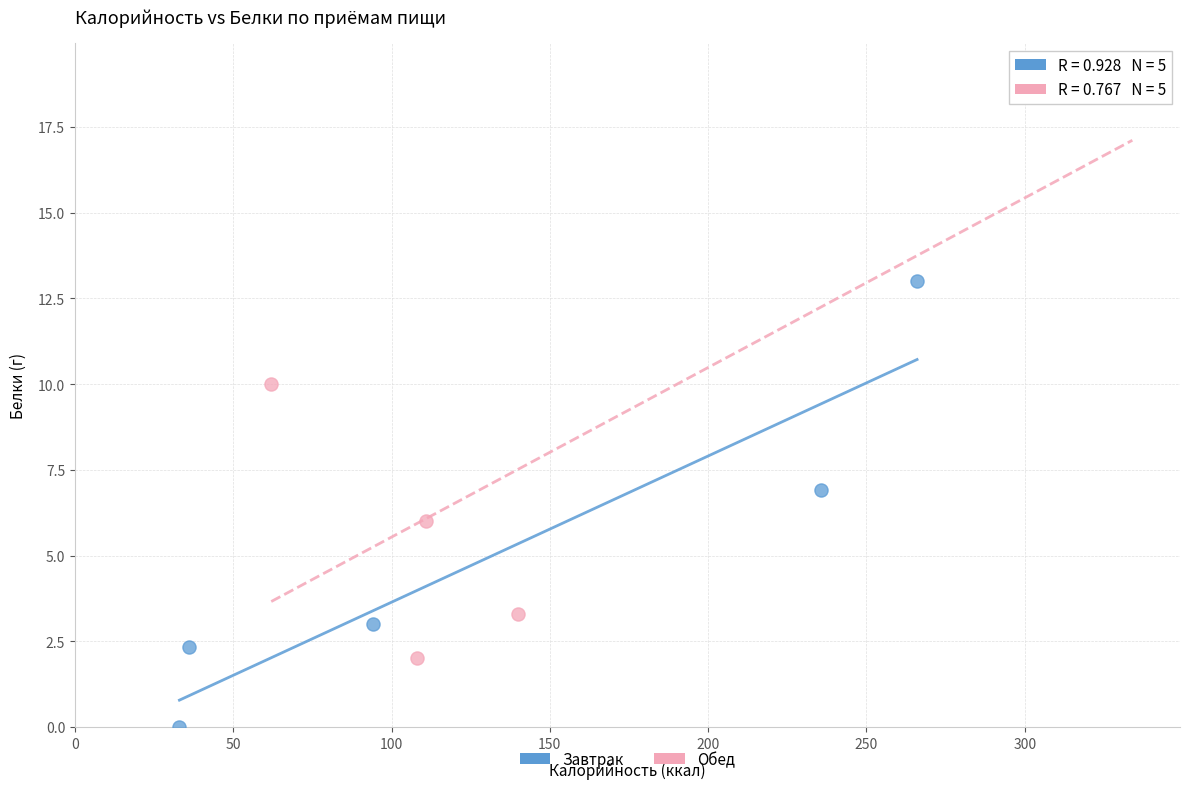

Which series contains the highest Y value?

Обед